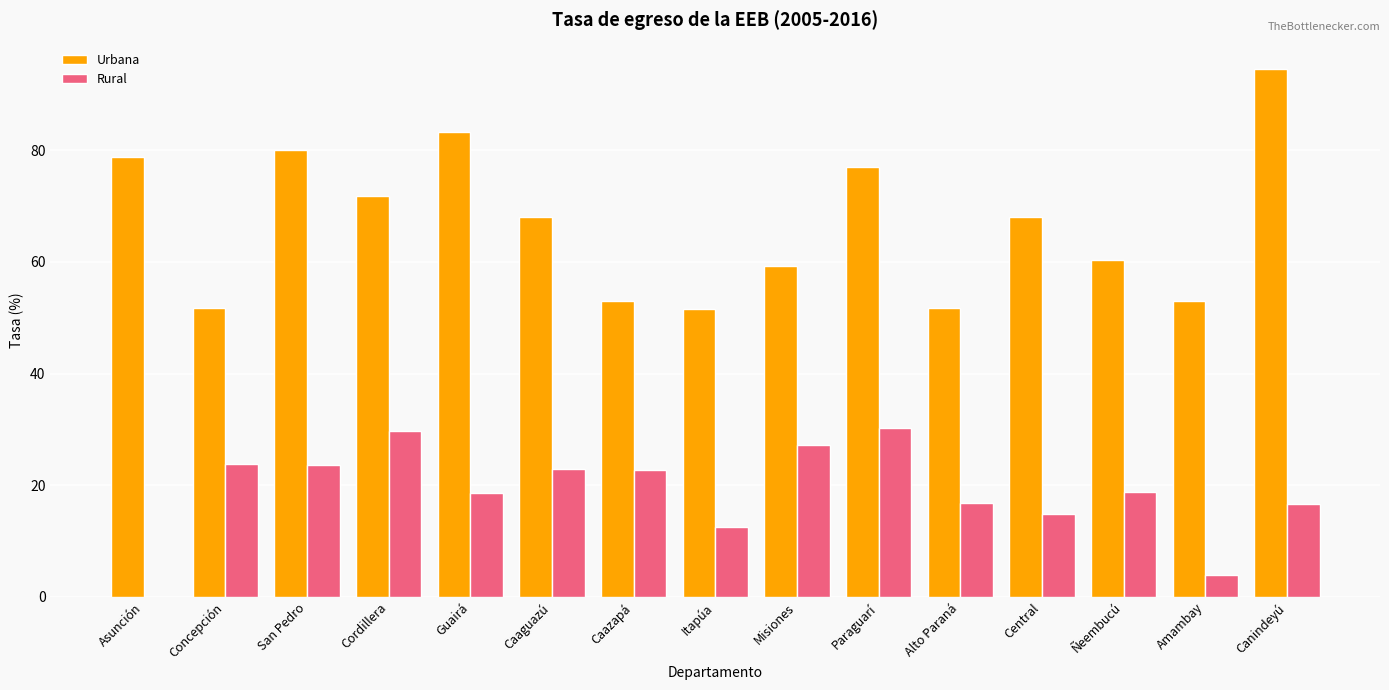

Read the Urbana value at Asunción.

78.9